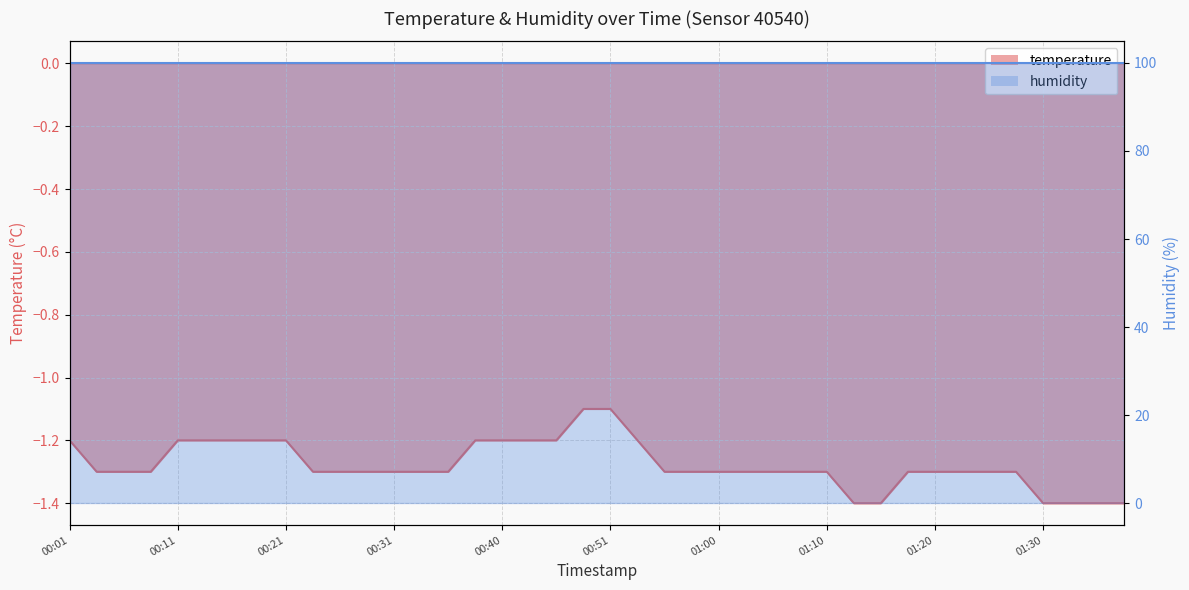

What is the value of the 13th point from the left?

-1.3